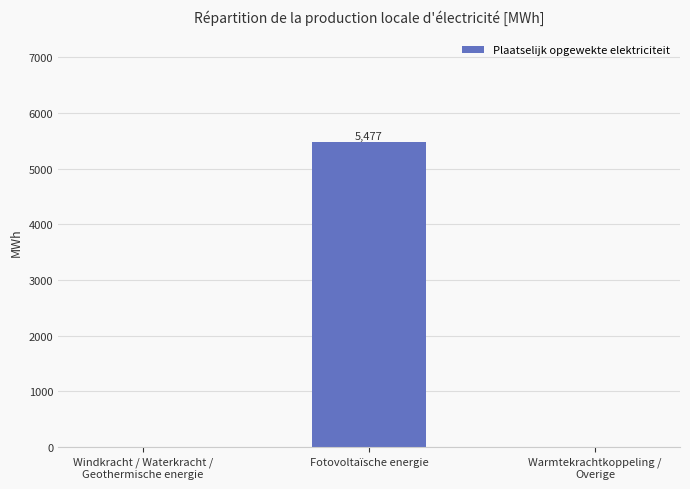

How many data points are above 0?

1